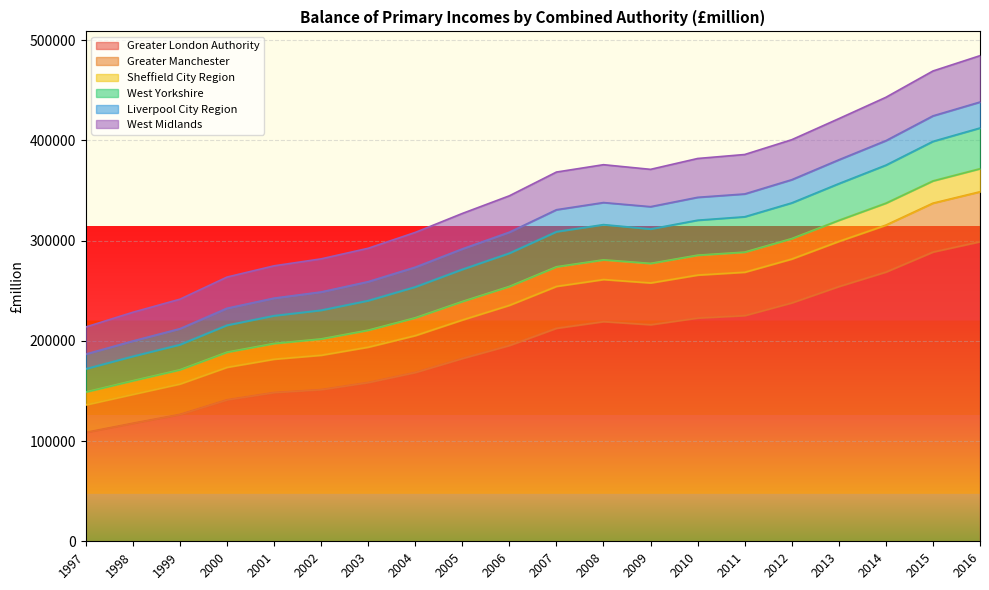

What is the minimum value for Greater London Authority?

108673